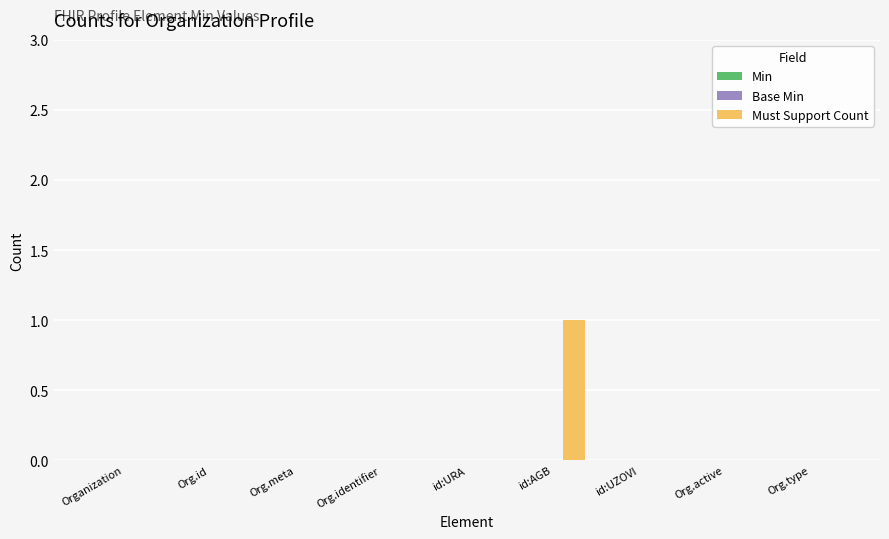

The chart shows a value of -1 at Organization. True or false?

False